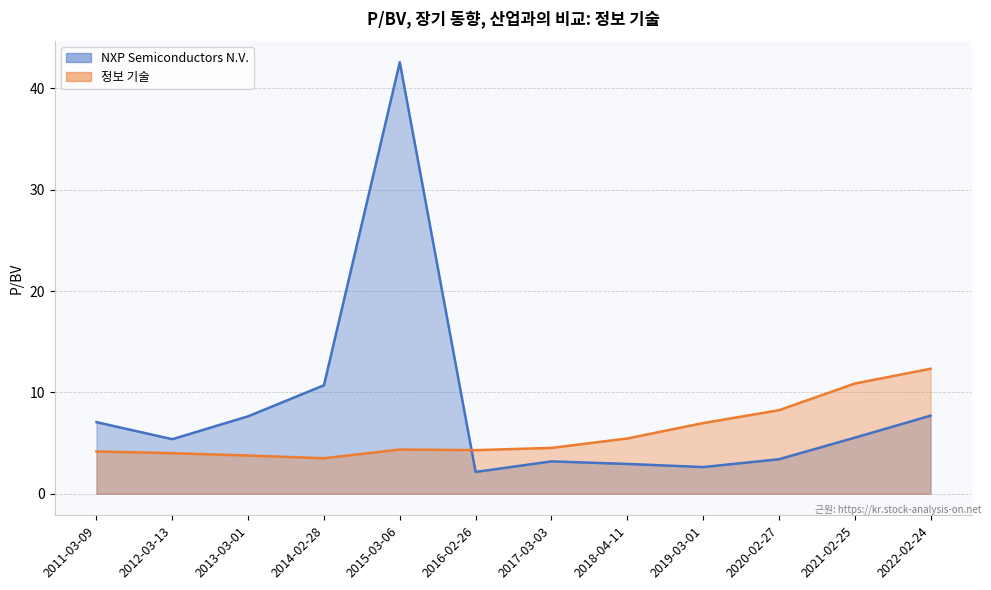

What is the spread (max minus min) of values at 2019-03-01?

4.3